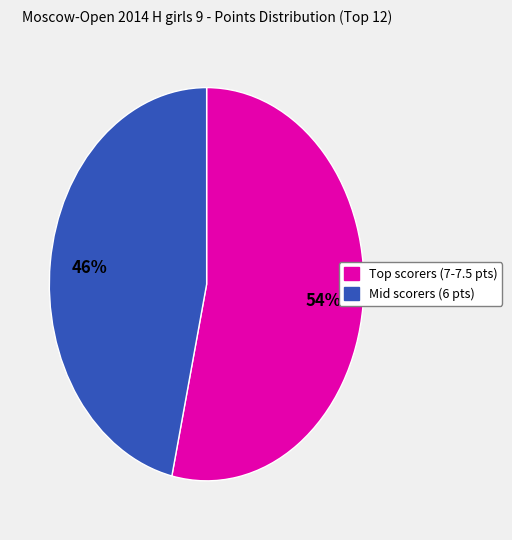

Is there a majority slice in this chart?

Yes